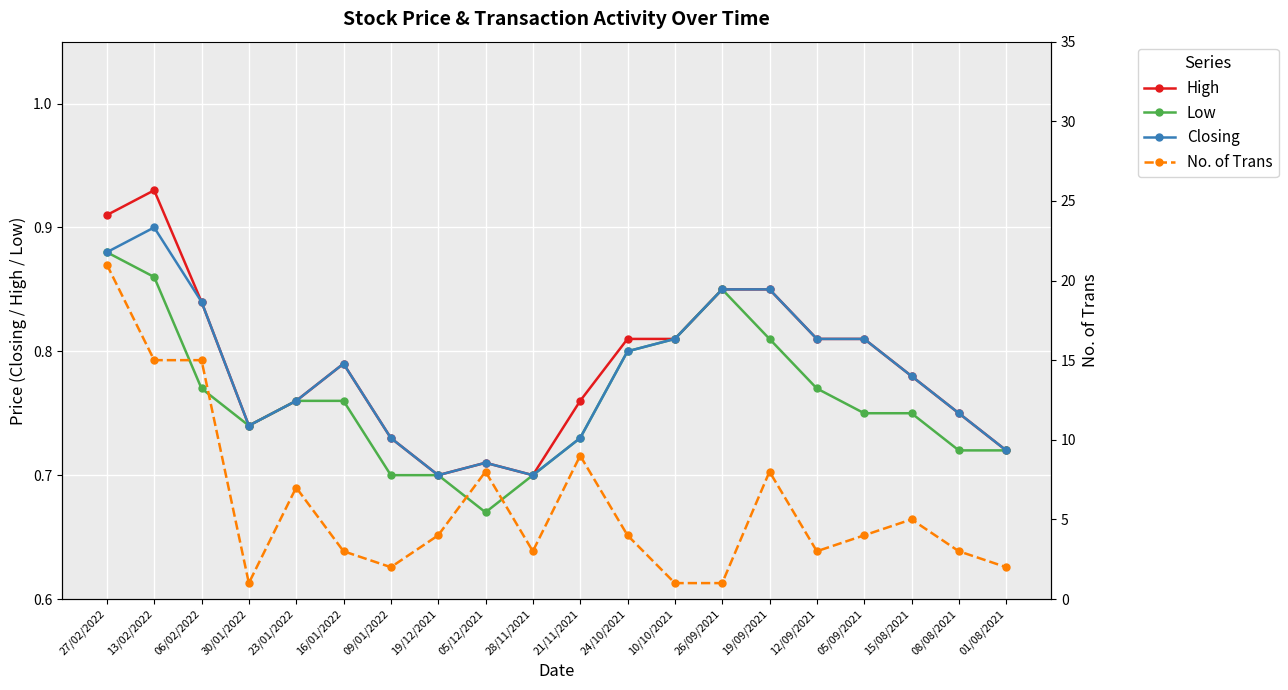

Which series has the largest total across all categories?

No. of Trans